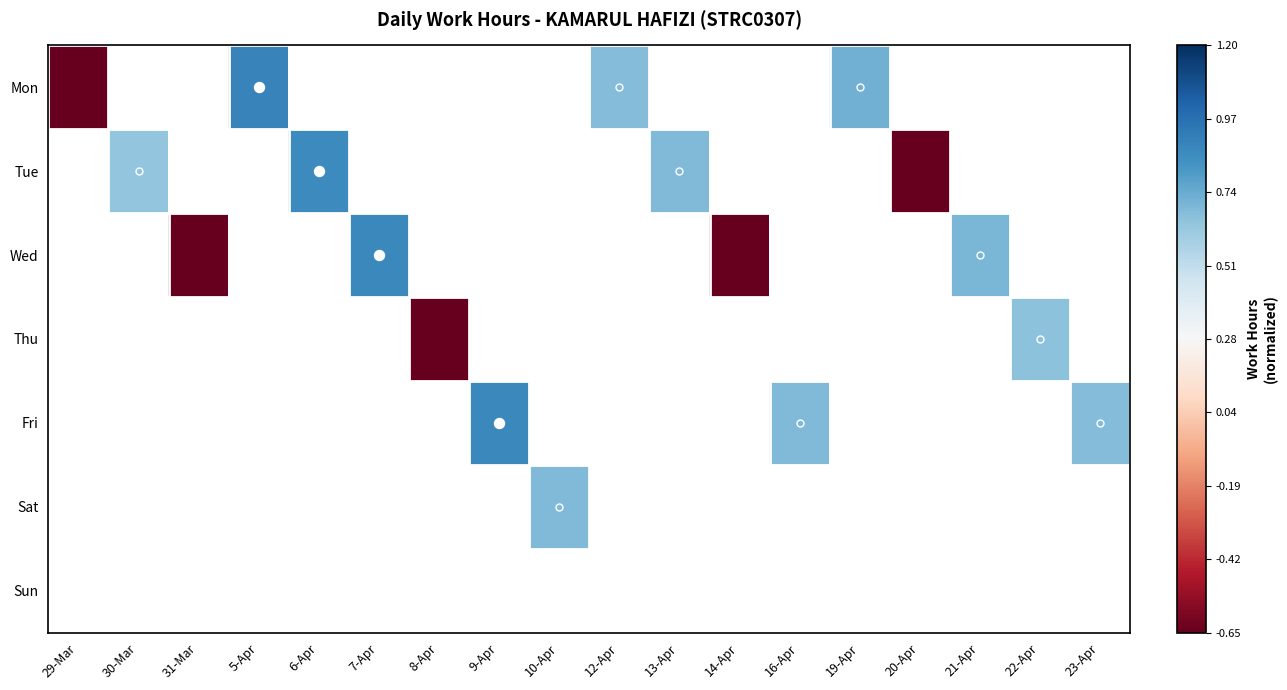

Which label corresponds to the largest value in the chart?

5-Apr